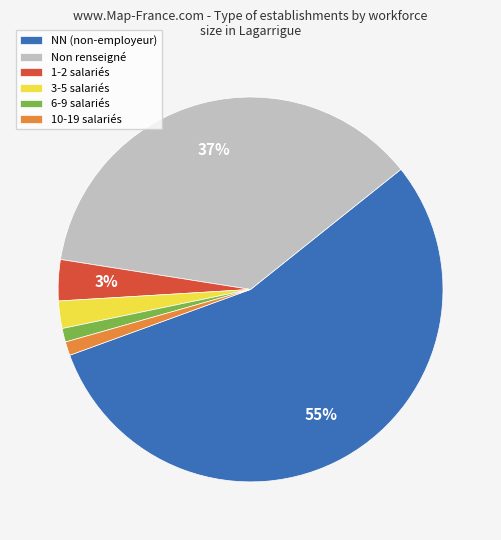

How many segments does this pie chart have?

6